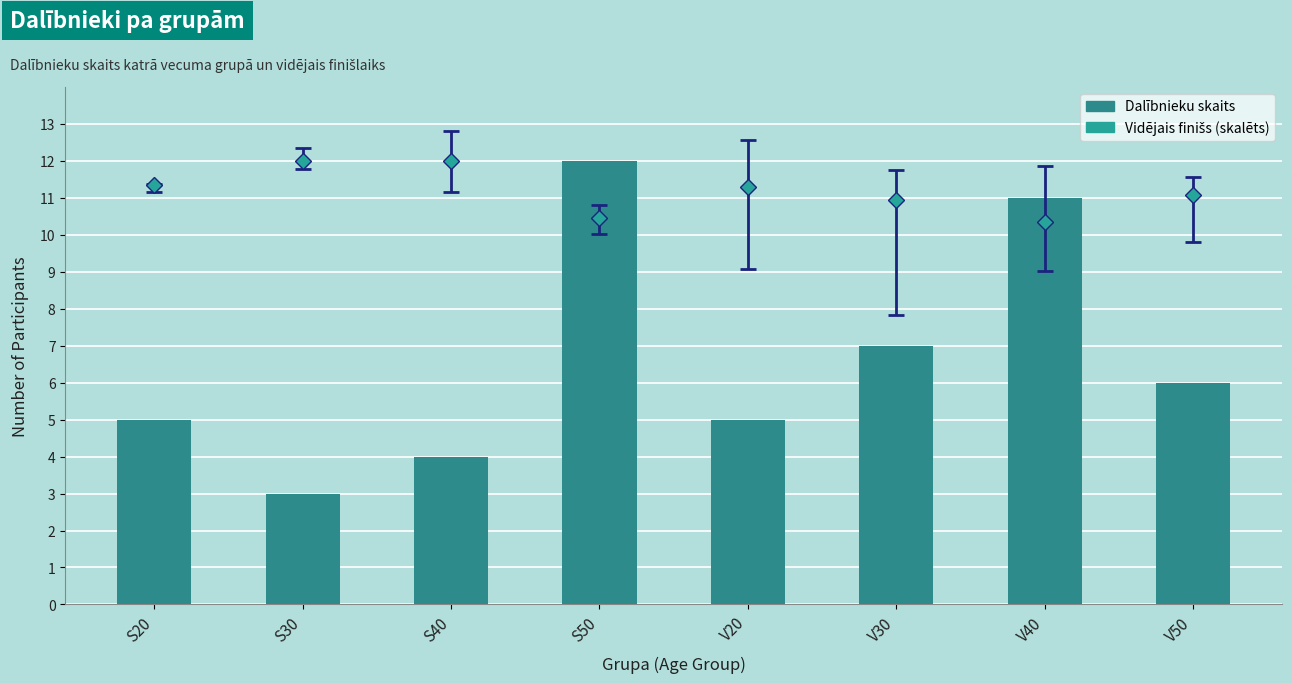

List the labels in order of value, largest first.

S50, V40, V30, V50, S20, V20, S40, S30